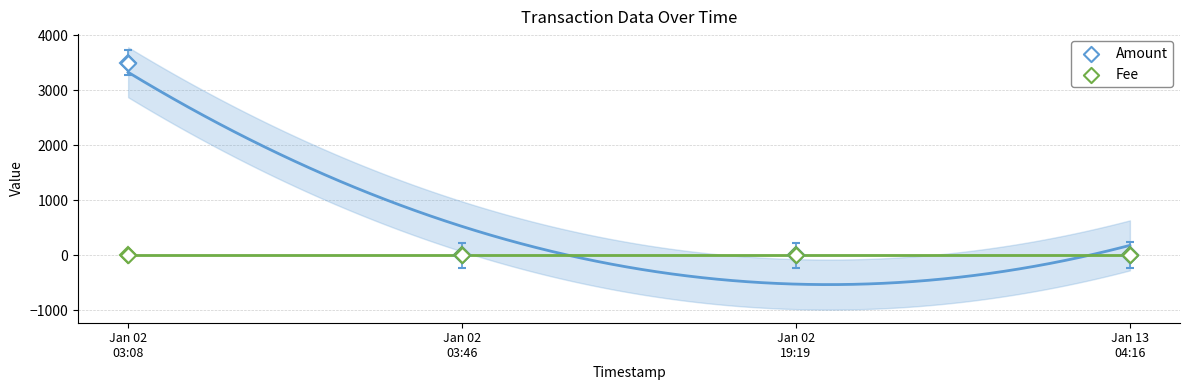

What is the change in value from Jan 02 03:08 to Jan 02 19:19?

-3504.3